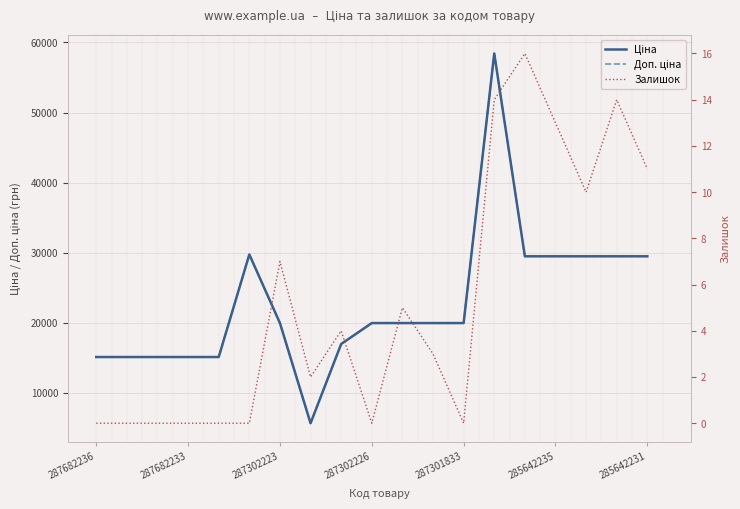

True or false: Ціна and Доп. ціна intersect in this chart.

False